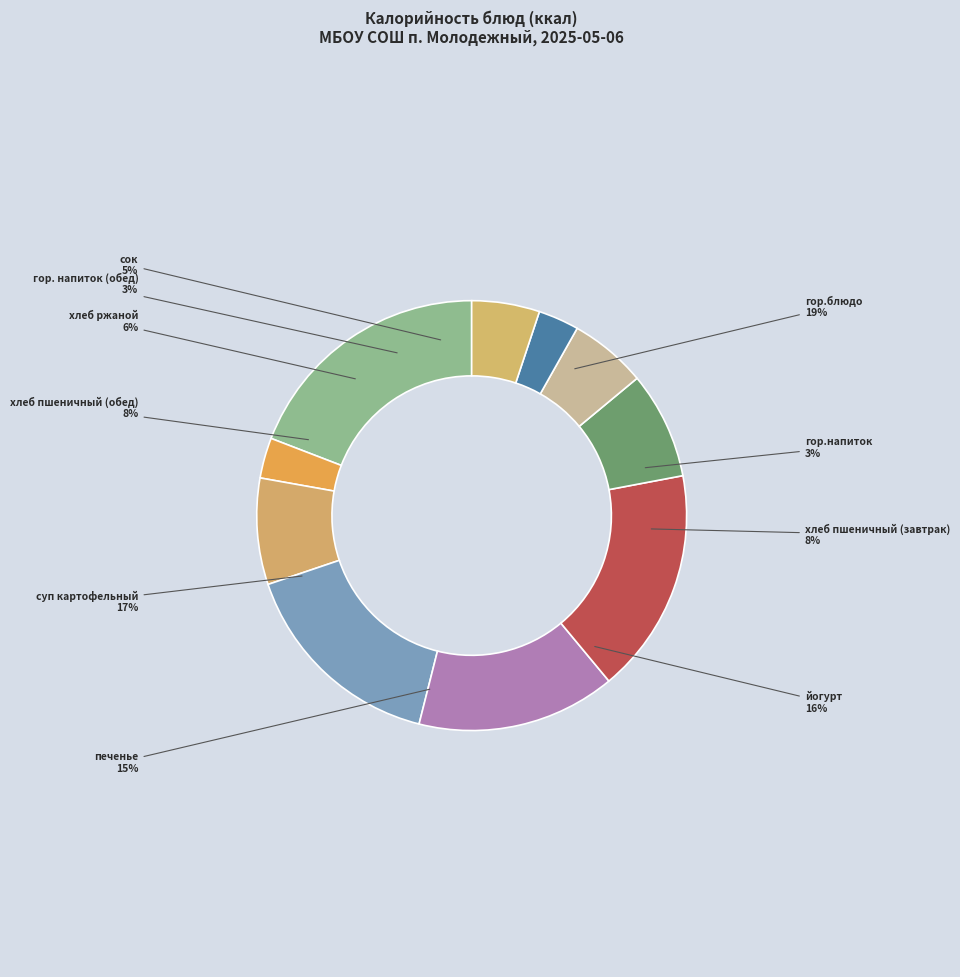

The сок slice represents 1% of the pie. True or false?

False